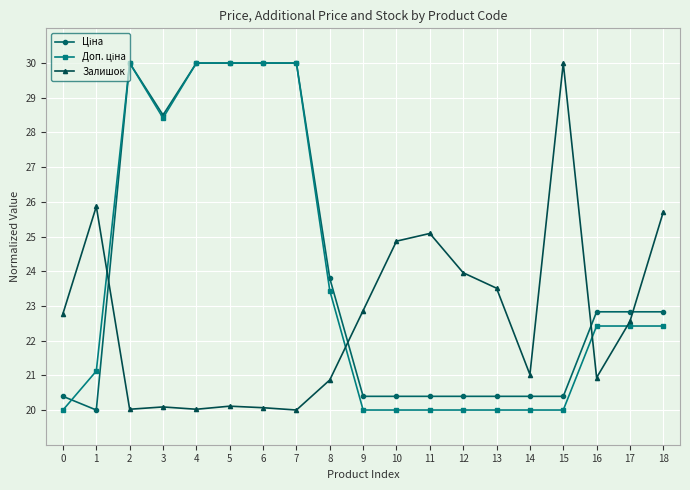

True or false: Залишок has a value of 24.0 at 12.

True